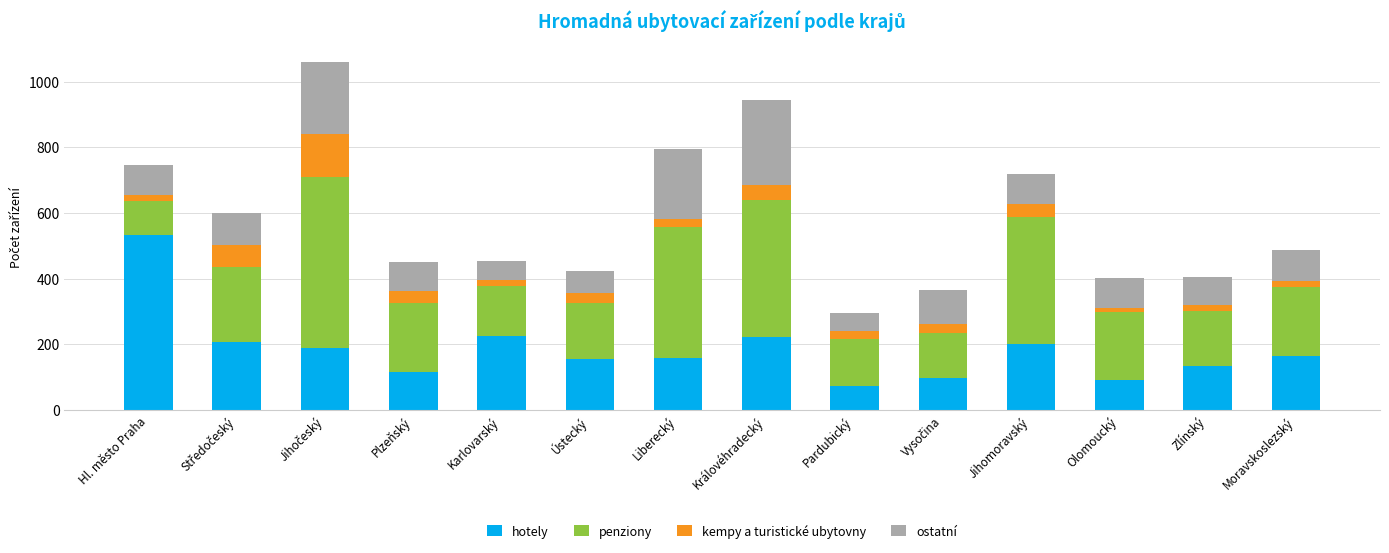

What is the highest value of the hotely series?

532